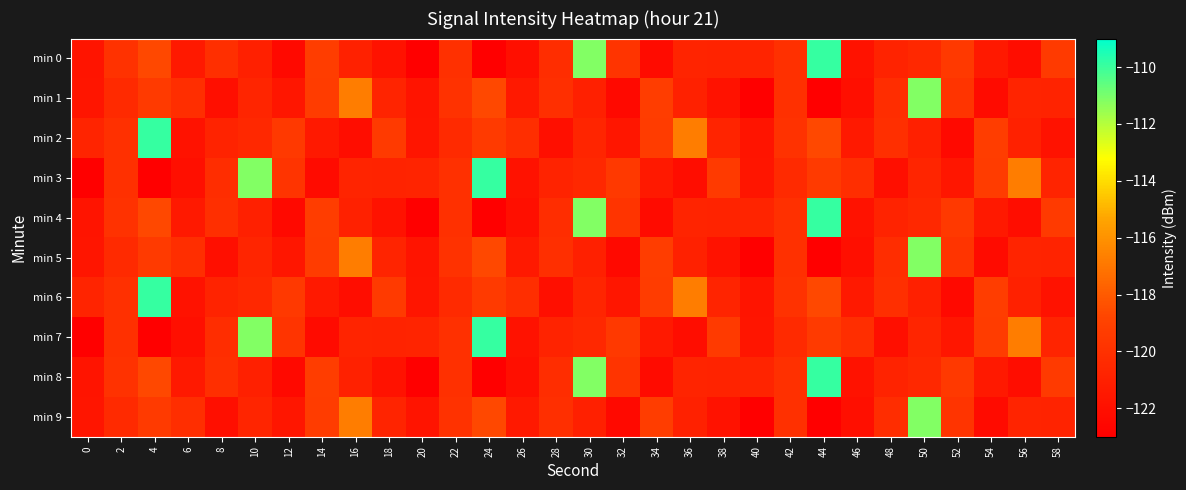

At which category is the sum across all series the highest?

44